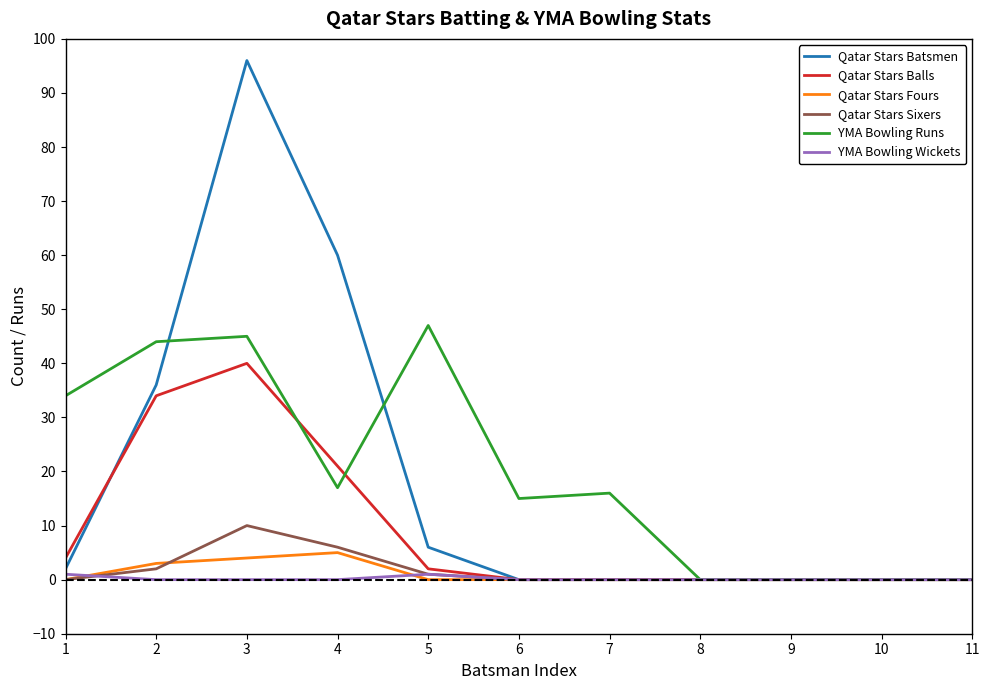

What is the sum of all YMA Bowling Runs values?

218